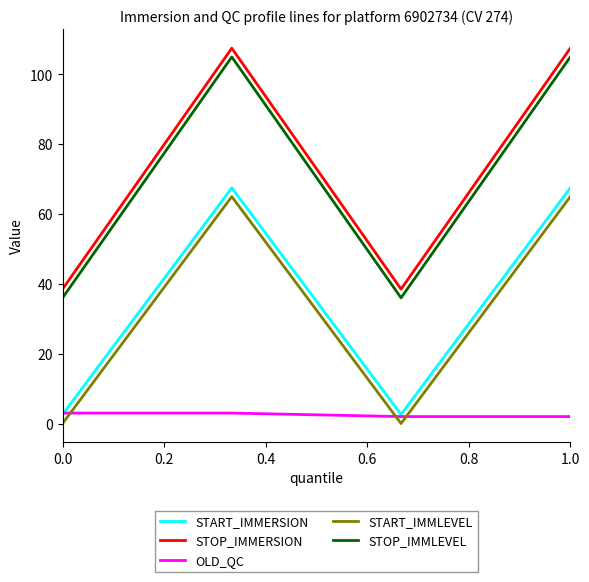

List the series in order of their peak value, highest first.

STOP_IMMERSION, STOP_IMMLEVEL, START_IMMERSION, START_IMMLEVEL, OLD_QC